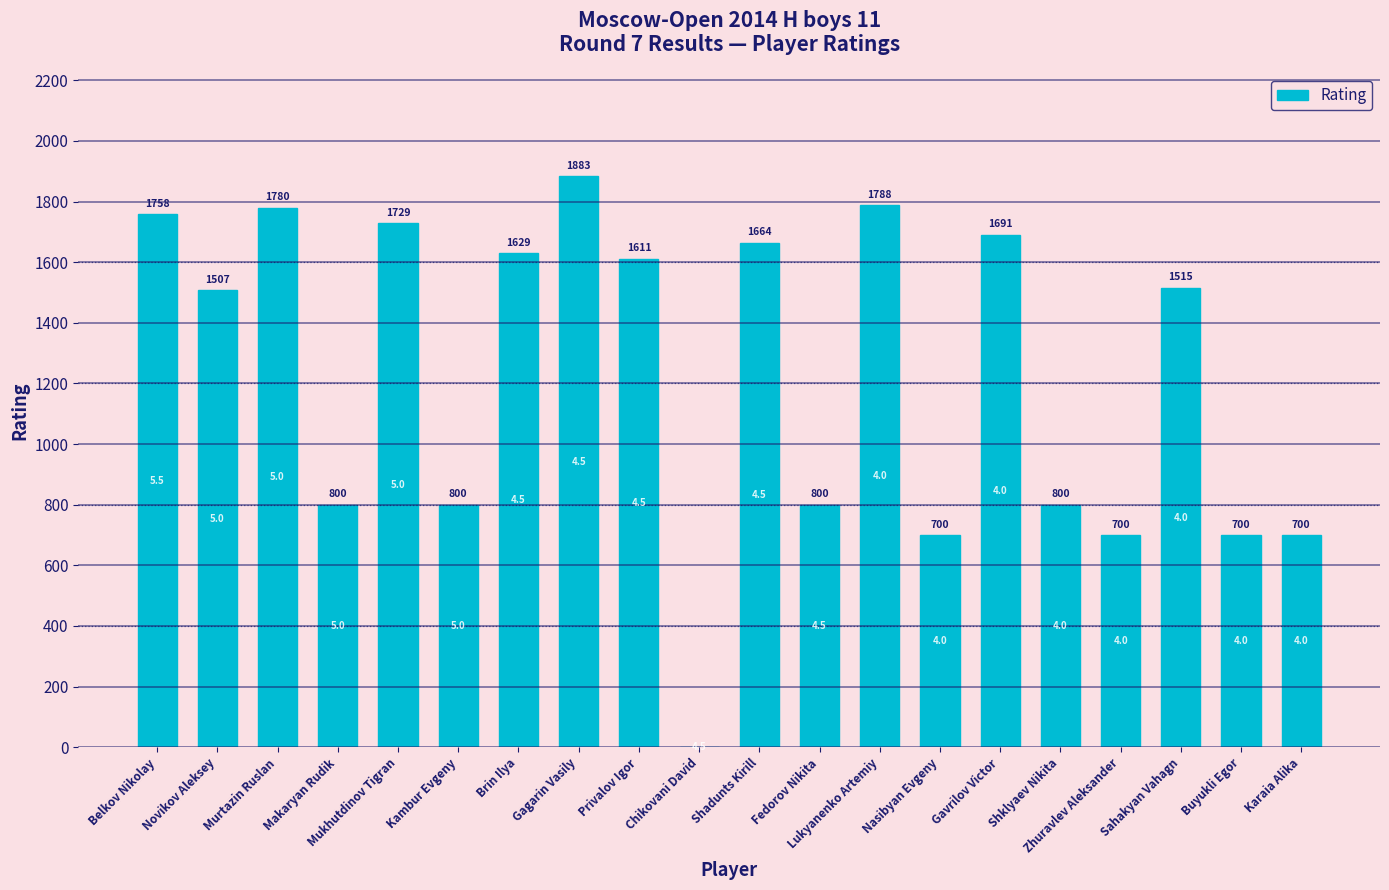

Reading left to right, list all the values displayed in this chart.

Belkov Nikolay=1758	Novikov Aleksey=1507	Murtazin Ruslan=1780	Makaryan Rudik=800	Mukhutdinov Tigran=1729	Kambur Evgeny=800	Brin Ilya=1629	Gagarin Vasily=1883	Privalov Igor=1611	Chikovani David=0	Shadunts Kirill=1664	Fedorov Nikita=800	Lukyanenko Artemiy=1788	Nasibyan Evgeny=700	Gavrilov Victor=1691	Shklyaev Nikita=800	Zhuravlev Aleksander=700	Sahakyan Vahagn=1515	Buyukli Egor=700	Karaia Alika=700